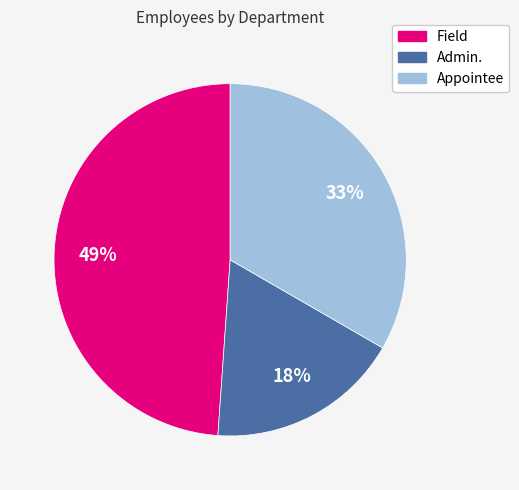

How many segments does this pie chart have?

3